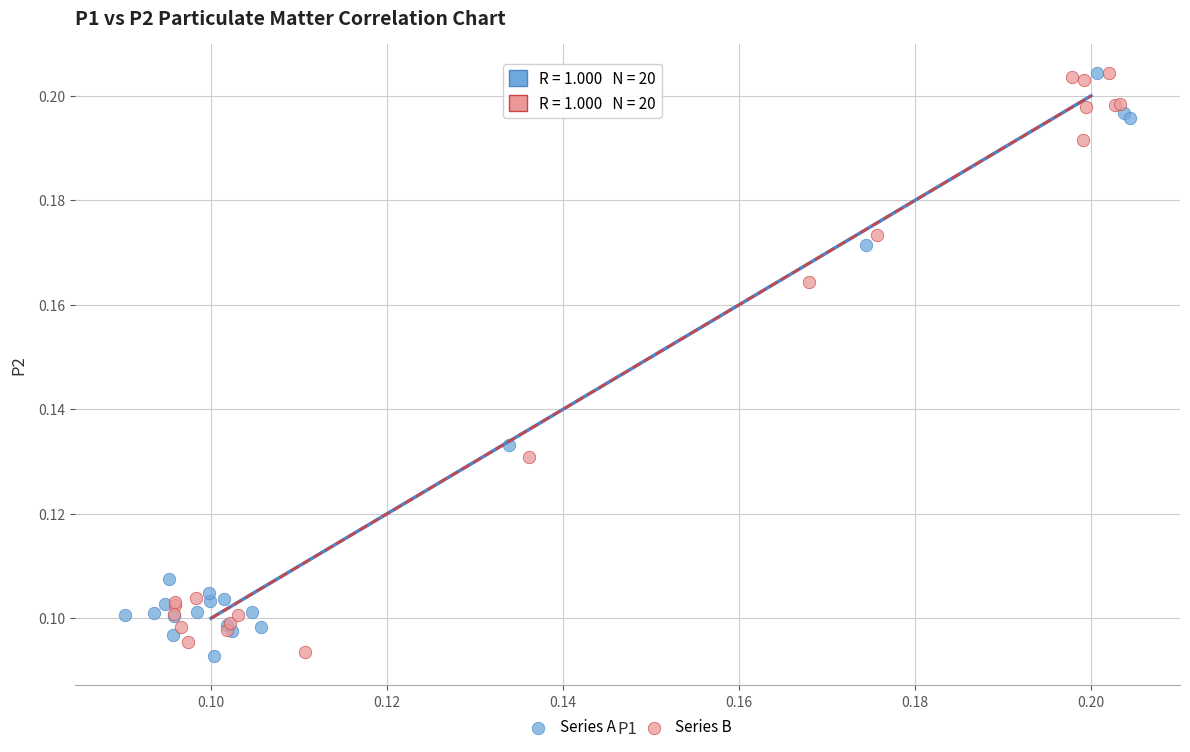

What are all the series names shown in the legend?

Series A, Series B